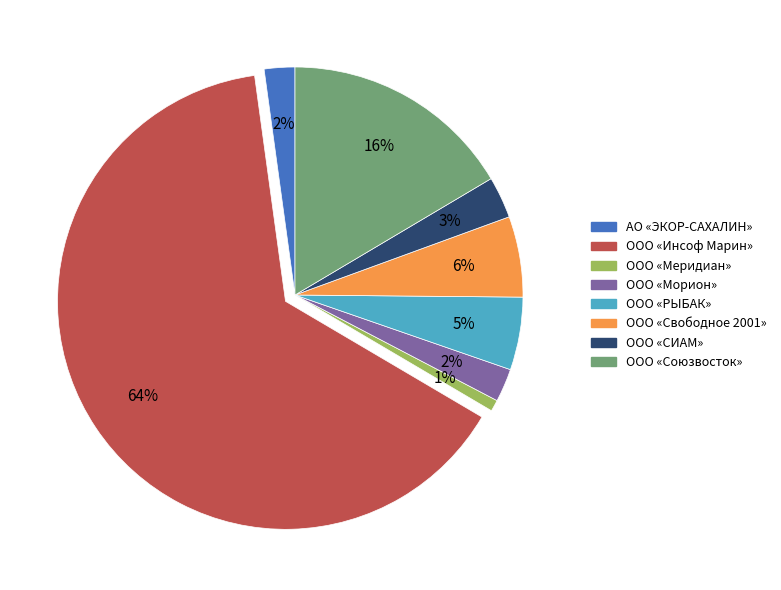

Which has a higher value, ООО «Союзвосток» or ООО «СИАМ»?

ООО «Союзвосток»